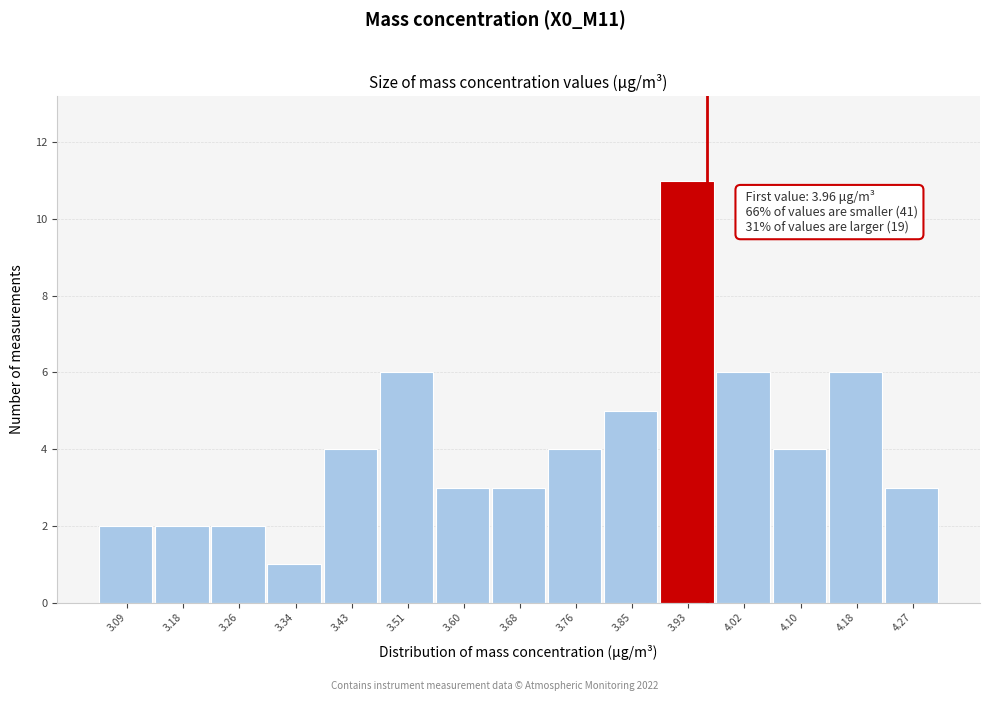

Over which range of the x-axis is the bar tallest?

3.890 to 3.974